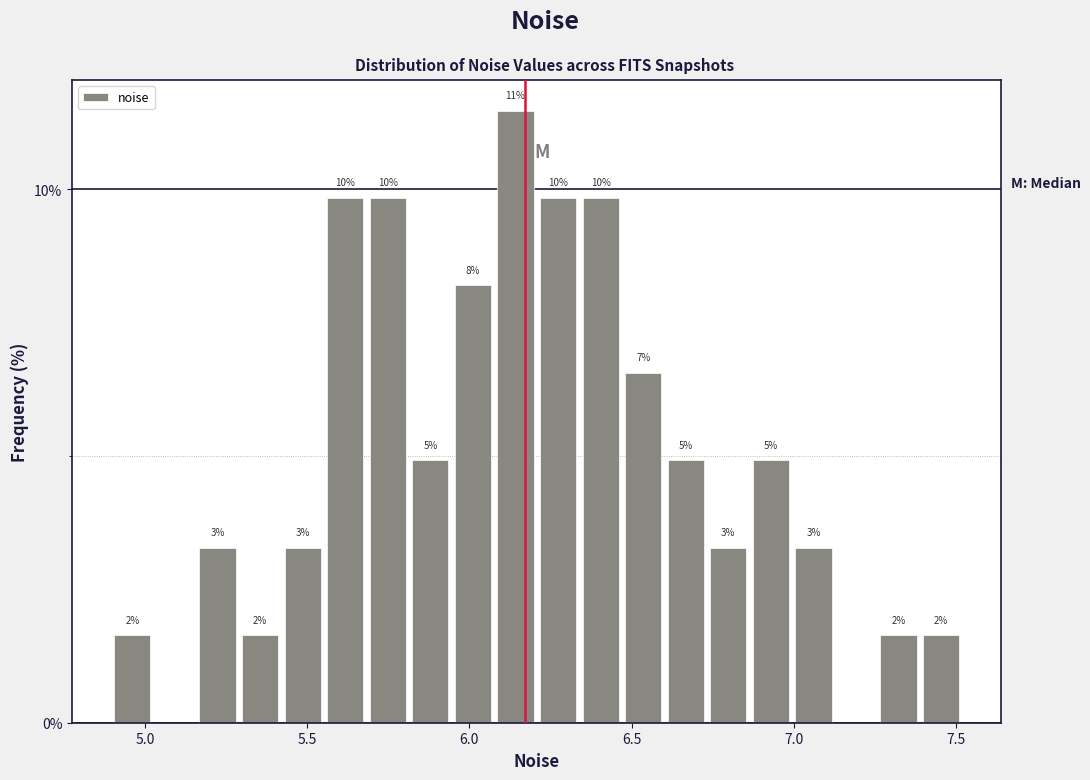

Around what value on the x-axis is the tallest bar? Give the approximate position of its centre, as read against the axis.

6.15